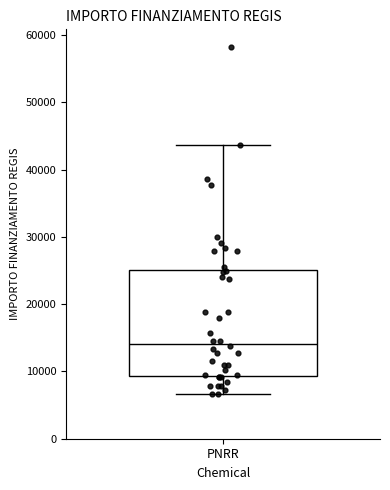

Where does the lower whisker of the box for PNRR end on the y-axis? The values are not printed on the chart, so give them approximately, as read against the axis.

7000